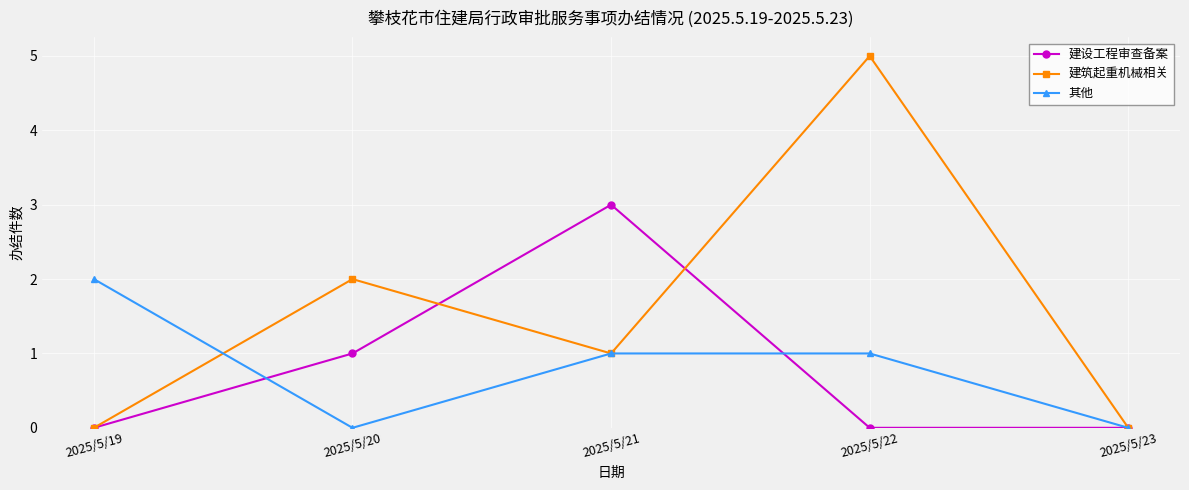

Is this an area chart (filled region under the line)?

No